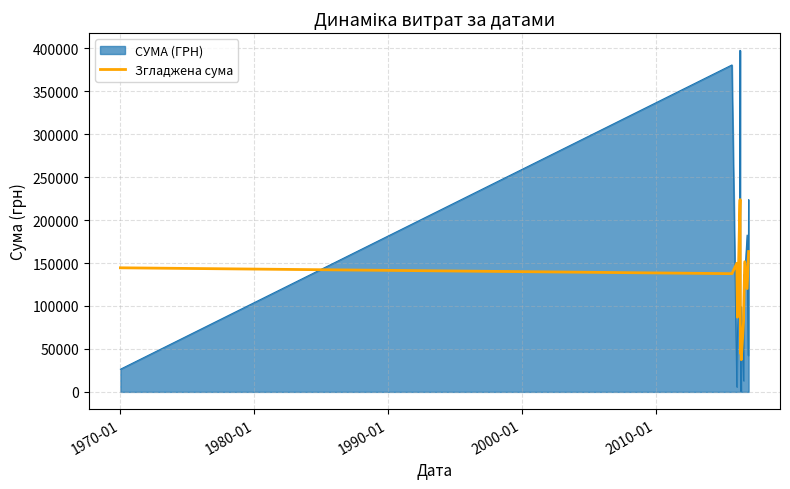

True or false: СУМА (ГРН) and Згладжена сума intersect in this chart.

True